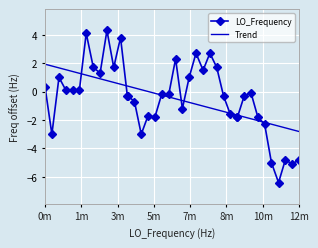

True or false: LO_Frequency has more than 0 points higher than both neighbors.

True